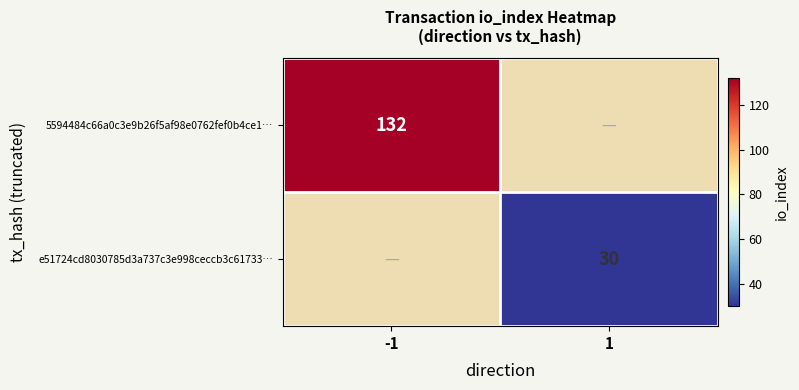

Is it true that e51724cd8030785d3a737c3e998ceccb3c61733… equals 30 at 1?

True